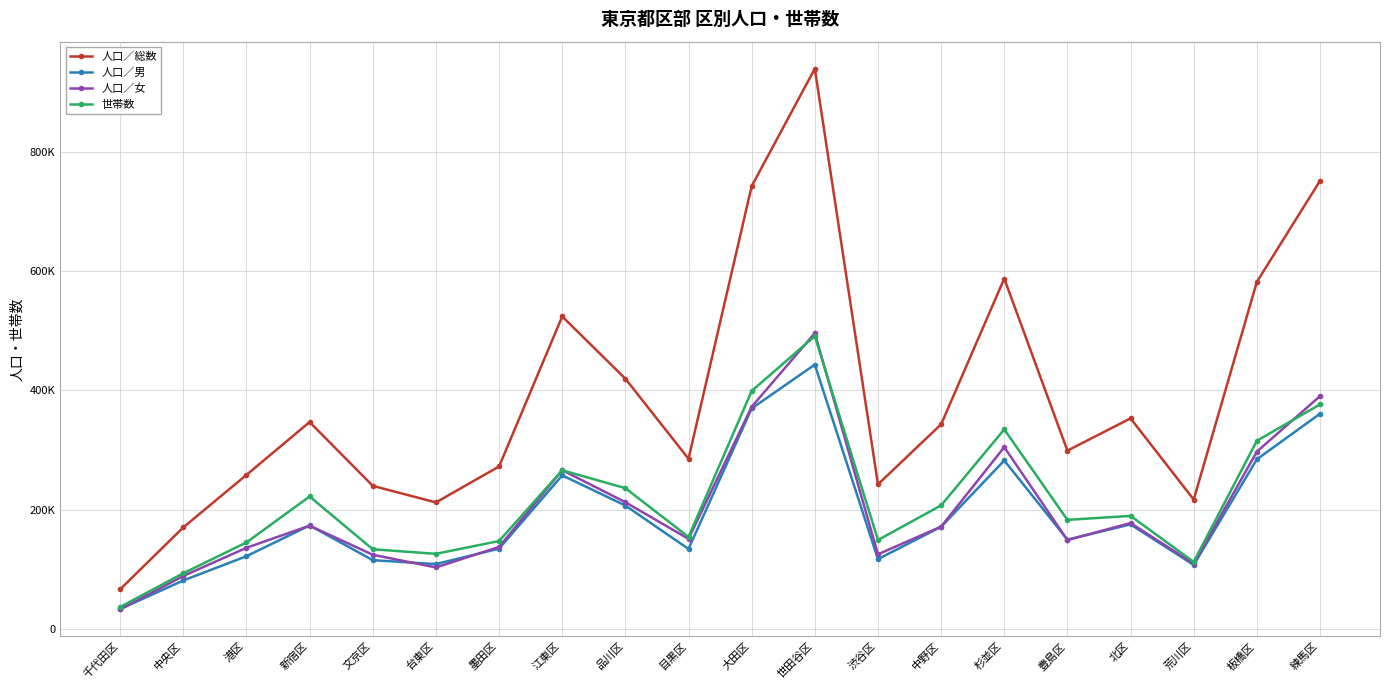

Reading left to right, what are all the values shown in this chart?

人口／総数: 千代田区=66719	中央区=170457	港区=258398	新宿区=347034	文京区=240093	台東区=212289	墨田区=272533	江東区=524002	品川区=419757	目黒区=285495	大田区=742412	世田谷区=939339	渋谷区=242610	中野区=343190	杉並区=587555	豊島区=299108	北区=353191	荒川区=217098	板橋区=581989	練馬区=751396
人口／男: 千代田区=33574	中央区=81483	港区=122125	新宿区=173693	文京区=115499	台東区=108969	墨田区=134838	江東区=257654	品川区=207072	目黒区=134329	大田区=369862	世田谷区=443272	渋谷区=117241	中野区=171439	杉並区=282622	豊島区=149916	北区=175417	荒川区=107533	板橋区=284600	練馬区=360938
人口／女: 千代田区=33145	中央区=88974	港区=136273	新宿区=173341	文京区=124594	台東区=103320	墨田区=137695	江東区=266348	品川区=212685	目黒区=151166	大田区=372550	世田谷区=496067	渋谷区=125369	中野区=171751	杉並区=304933	豊島区=149192	北区=177774	荒川区=109565	板橋区=297389	練馬区=390458
世帯数: 千代田区=37072	中央区=93583	港区=145226	新宿区=222257	文京区=133798	台東区=126124	墨田区=147576	江東区=266179	品川区=236213	目黒区=154423	大田区=399091	世田谷区=491102	渋谷区=149308	中野区=207317	杉並区=334729	豊島区=183079	北区=189708	荒川区=112549	板橋区=315652	練馬区=376586